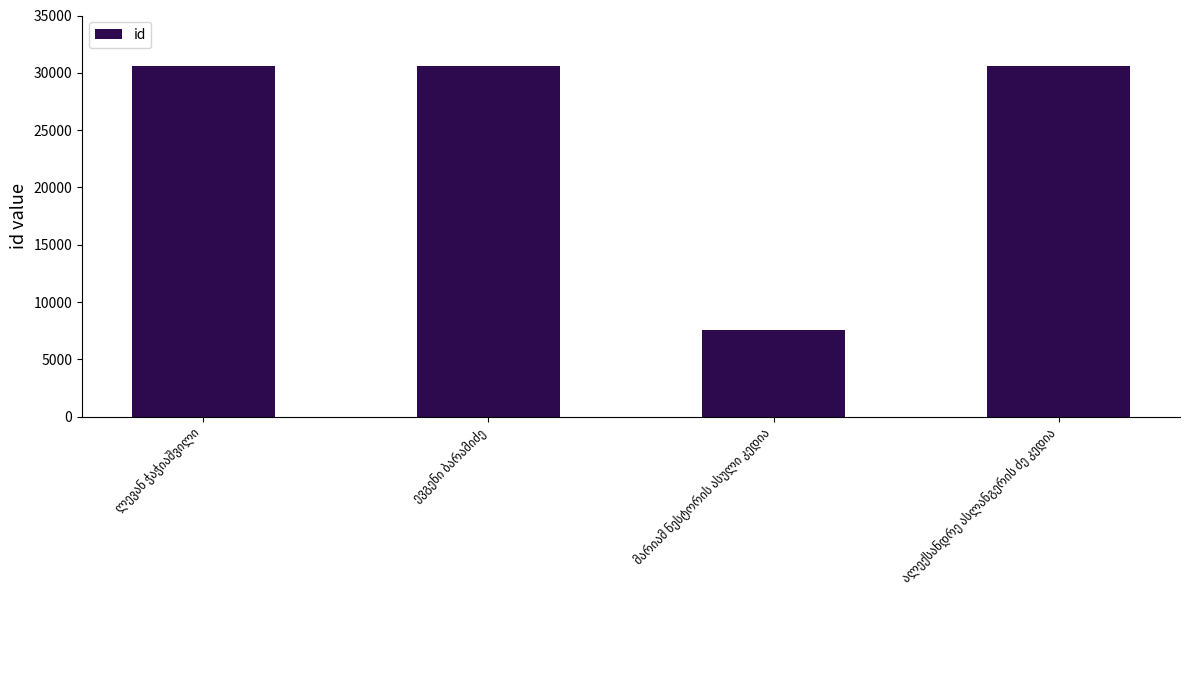

What is the greatest value displayed?

30615